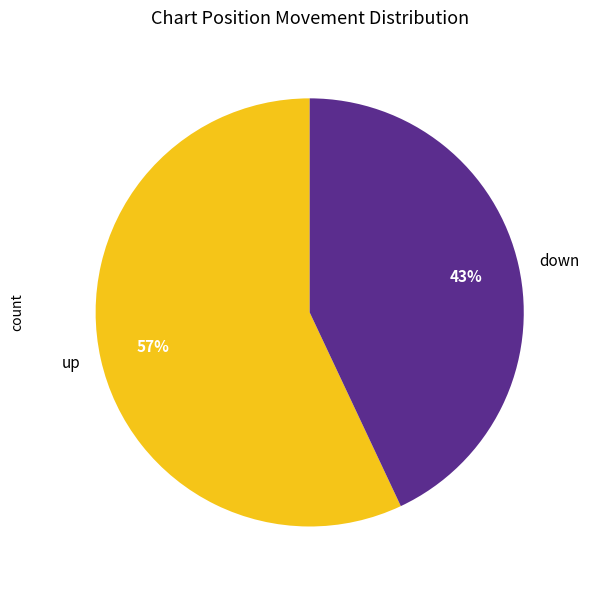

To the nearest percent, what percentage of the pie is down?

43%